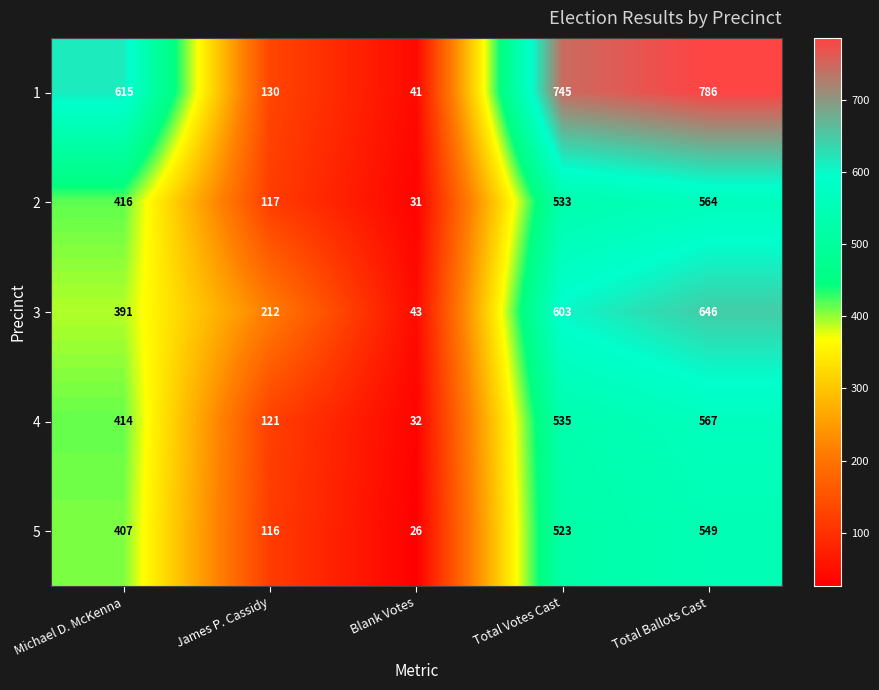

At which label is 4 closest to 299?

Michael D. McKenna